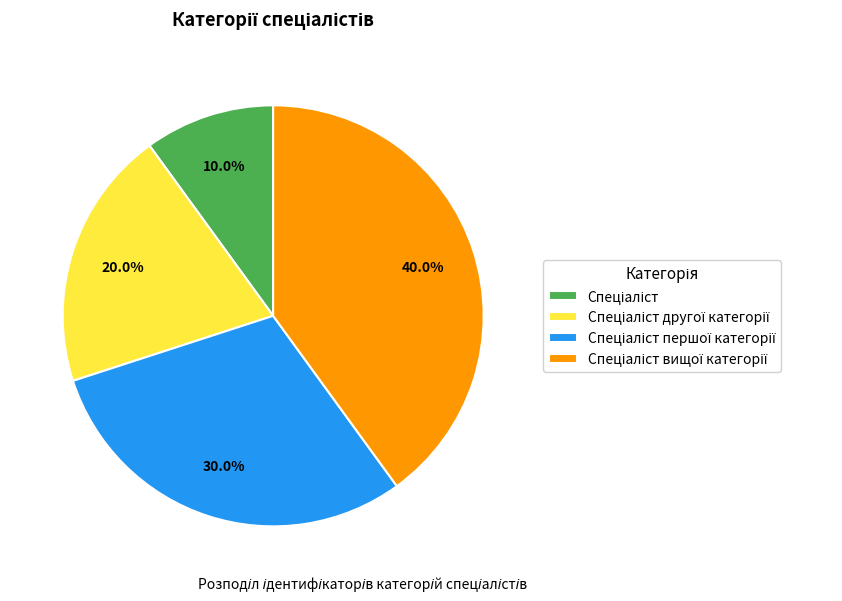

Is there a majority slice in this chart?

No